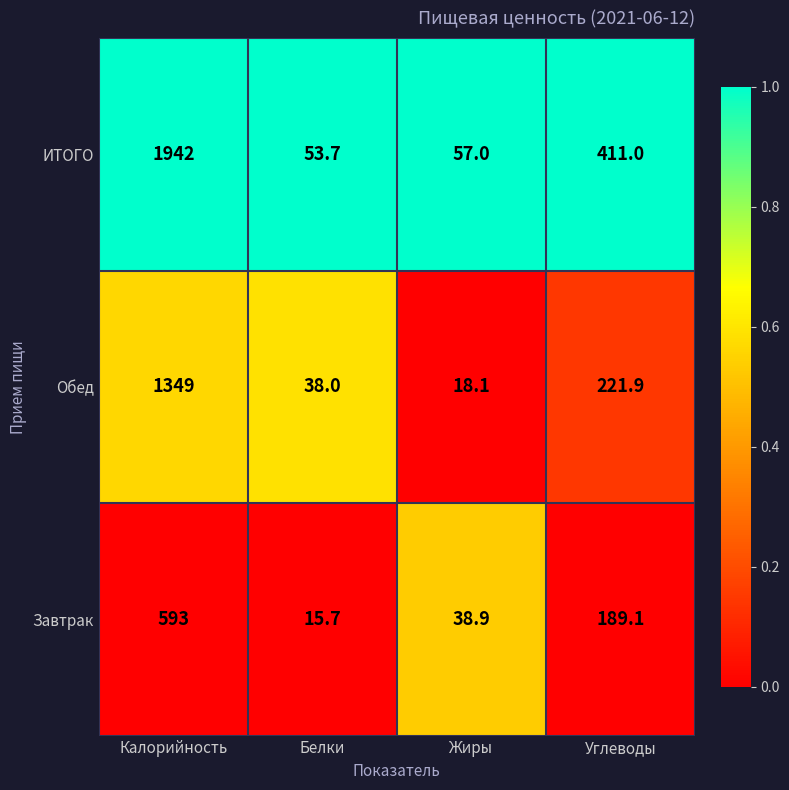

What is the spread (max minus min) of values at Жиры?

38.9